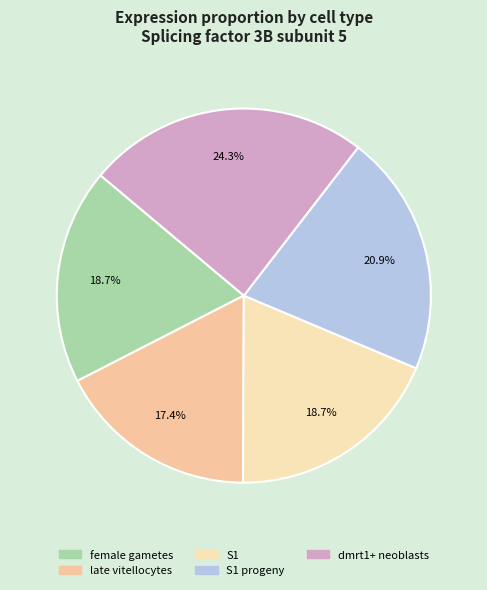

To the nearest percent, what is the difference between the largest and smallest slice percentages?

7%